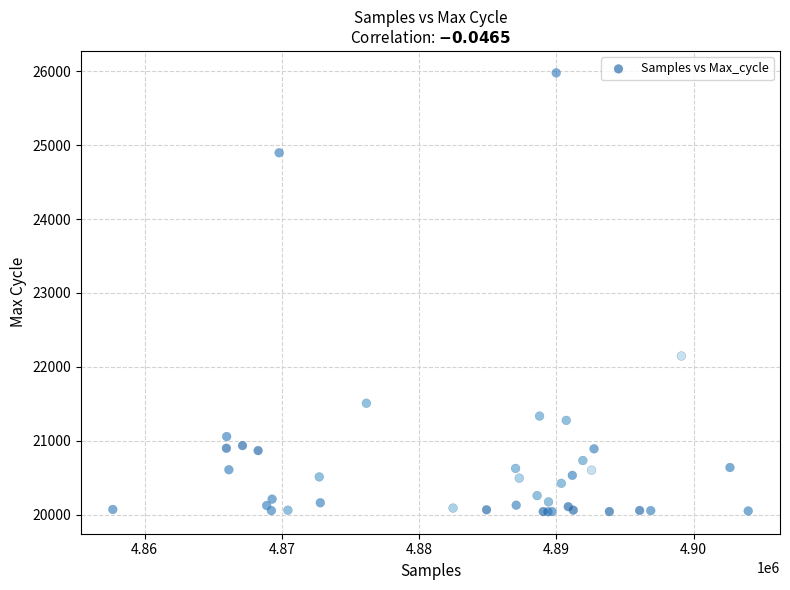

What Y value in the scatter plot is closest to 23008?

22146